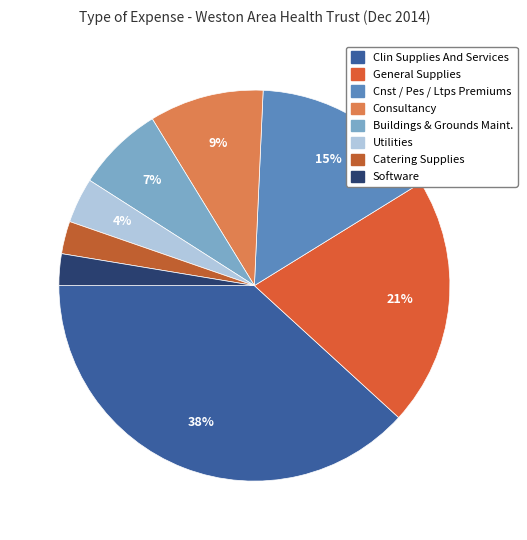

Which has a higher value, Catering Supplies or Consultancy?

Consultancy